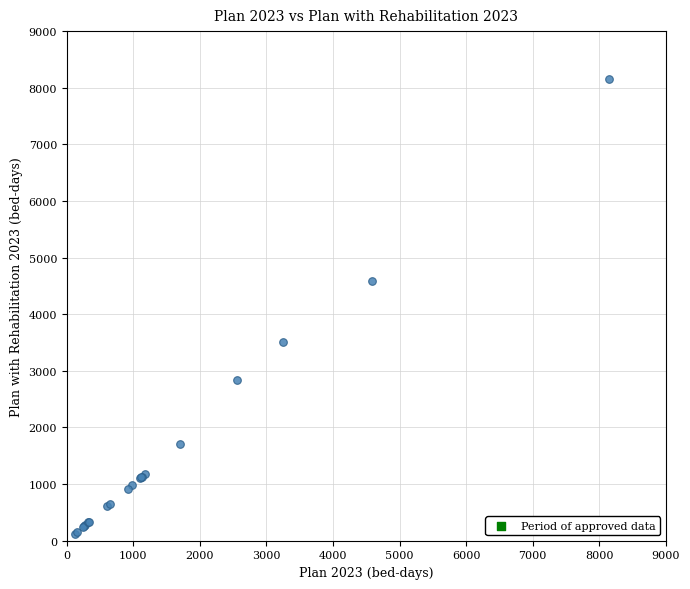

What Y value in the scatter plot is closest to 4135?

4591